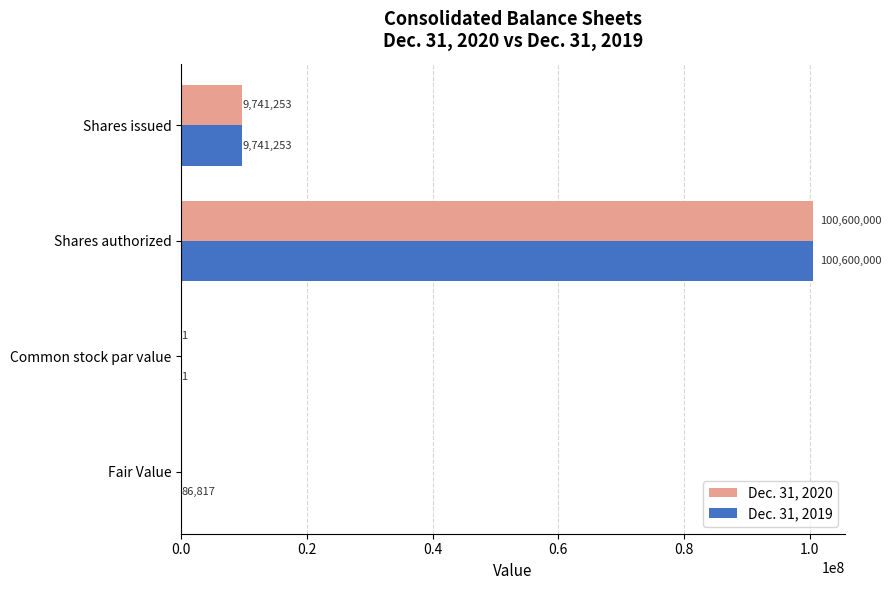

What is the sum of all Dec. 31, 2019 values?

110428071